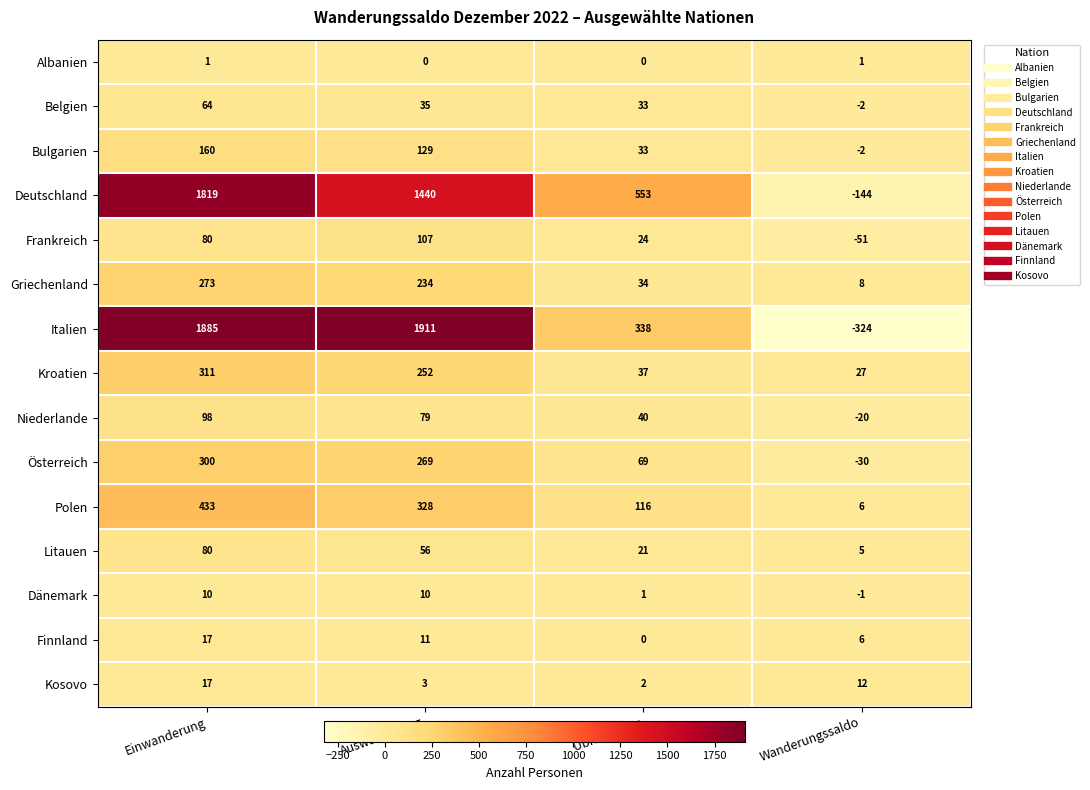

Where does the Litauen series first go above 56?

Einwanderung